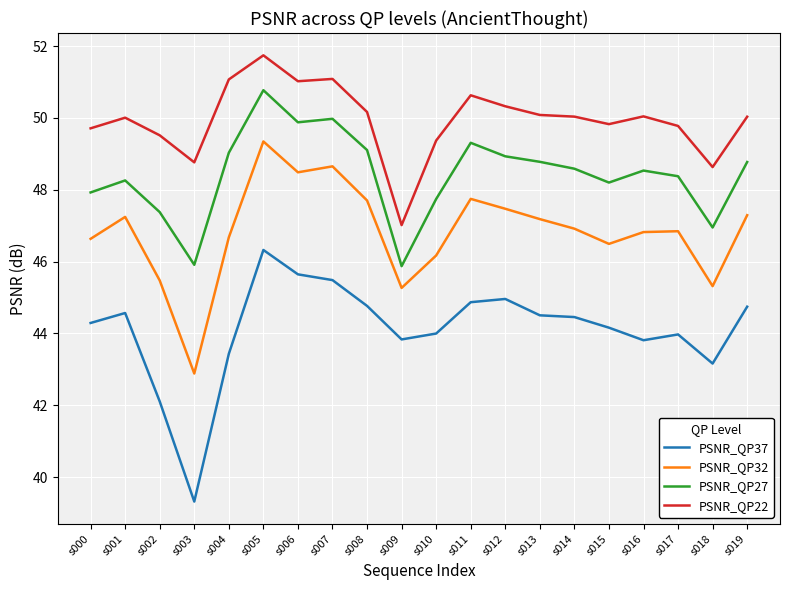

Rank the series by their average value, from lowest to highest.

PSNR_QP37, PSNR_QP32, PSNR_QP27, PSNR_QP22